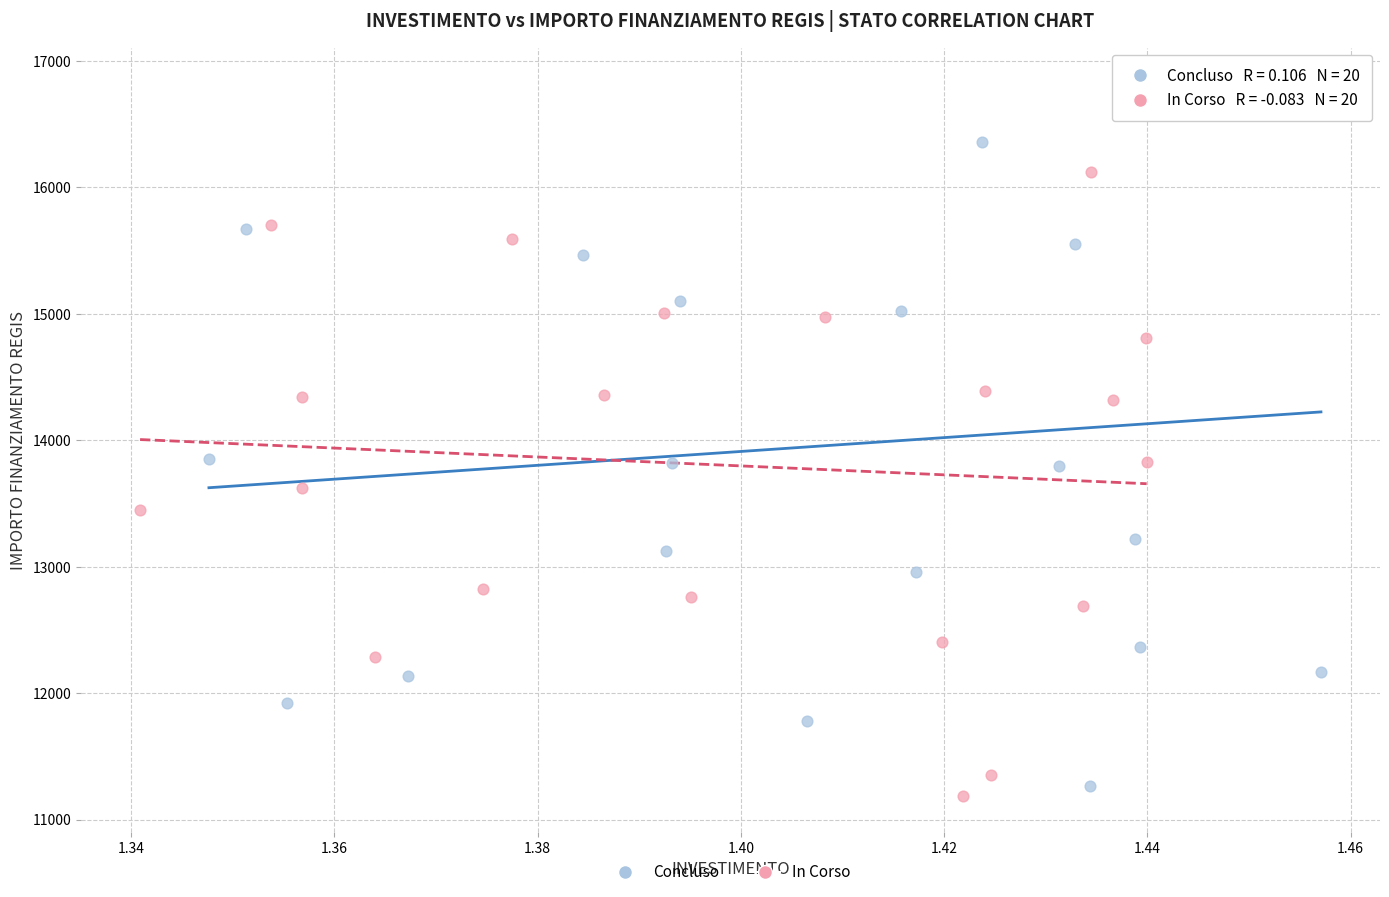

Which series contains the highest Y value?

Concluso